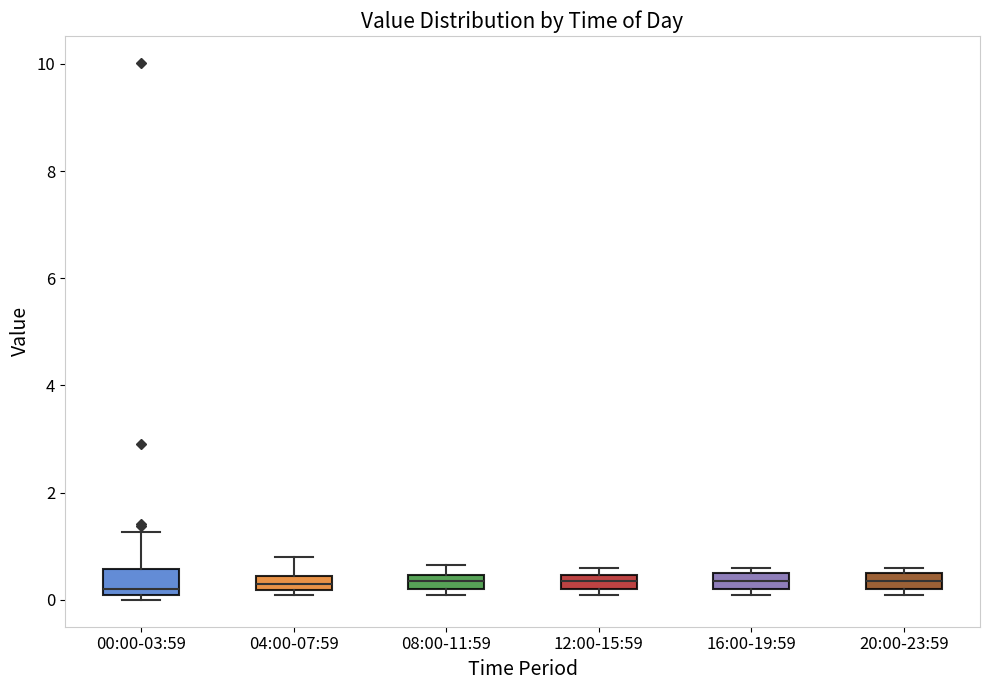

Where is the upper edge of the box for 04:00-07:59 on the y-axis? The values are not printed on the chart, so give them approximately, as read against the axis.

0.4